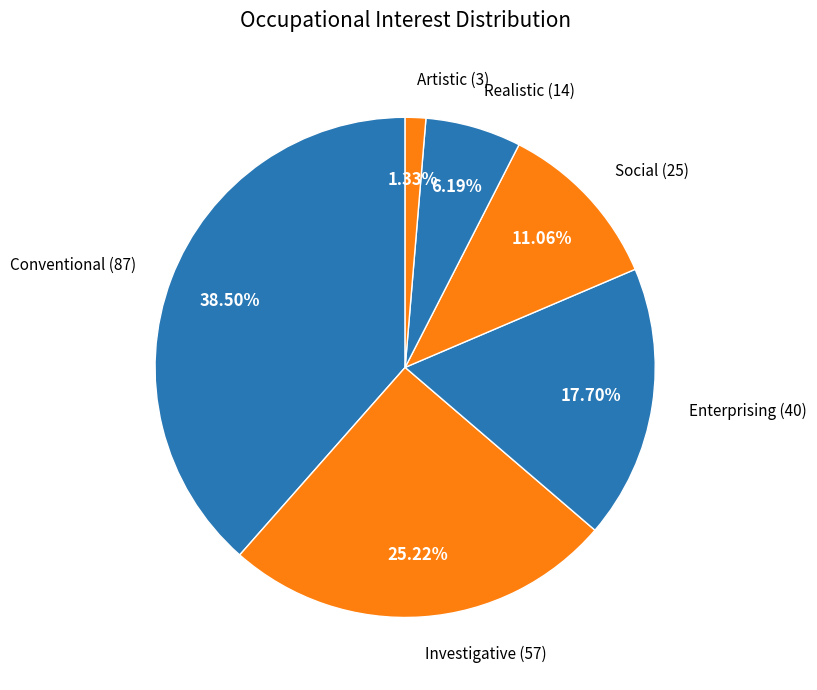

Is the sum of Investigative and Artistic greater than half?

No